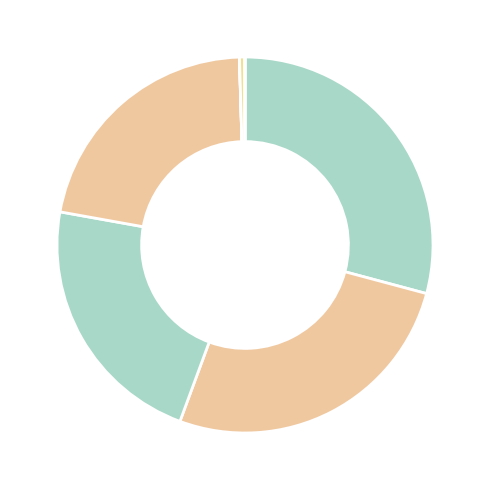

Rank the categories by value from highest to lowest.

Lunch Money, Chicken Boy, Last Holiday Concert, Secret Language of Girls, Shiloh Season, Every Living Thing, Call It Courage, Shiloh